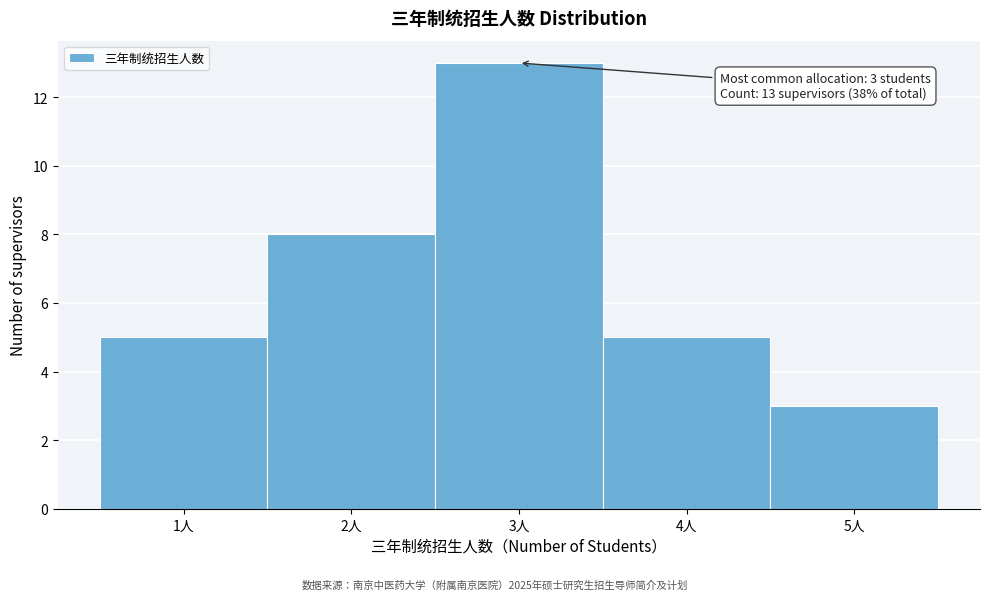

Over which range of the x-axis is the bar tallest?

2.5 to 3.5